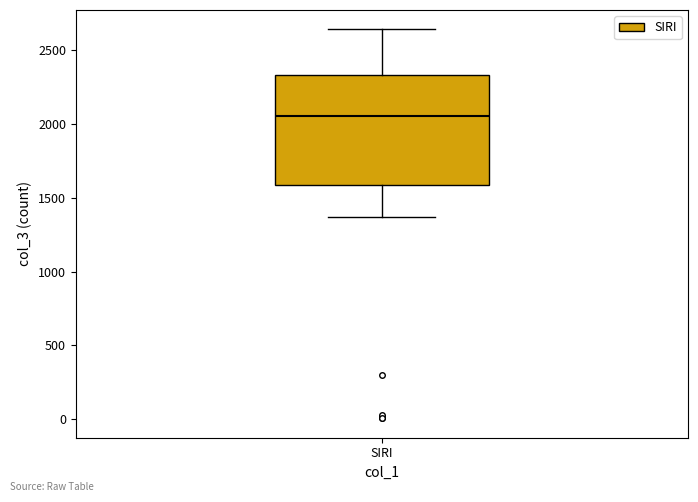

Read this box plot against the y-axis: the position of the median line, the range covered by the box, and the ends of both whiskers. The values are not printed on the chart, so give them approximately, as read against the axis.

median 2050, box 1600 to 2350, whiskers 1350 to 2650